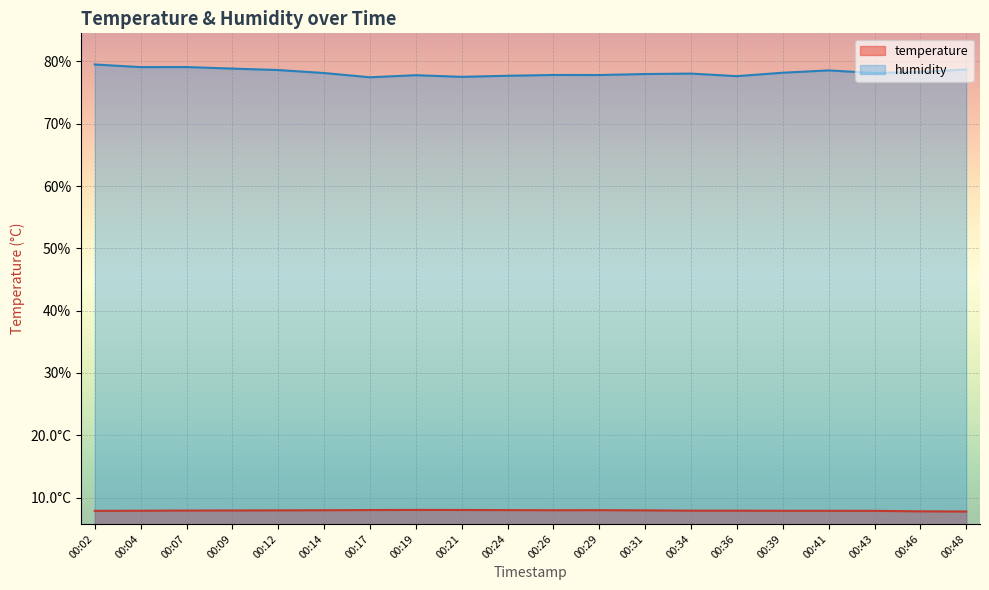

Does the chart display data point markers on the line(s)?

No